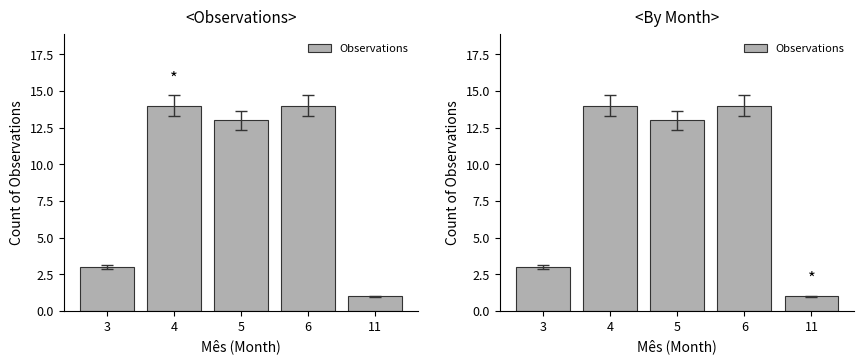

The chart shows a value of 14 at 4. True or false?

True